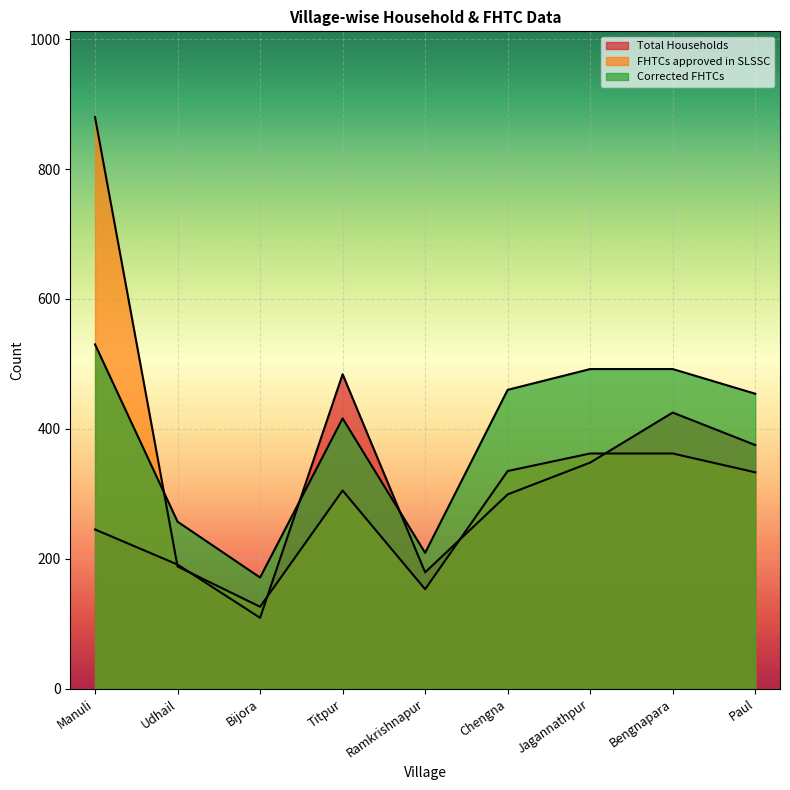

At which category is the sum across all series the highest?

Manuli